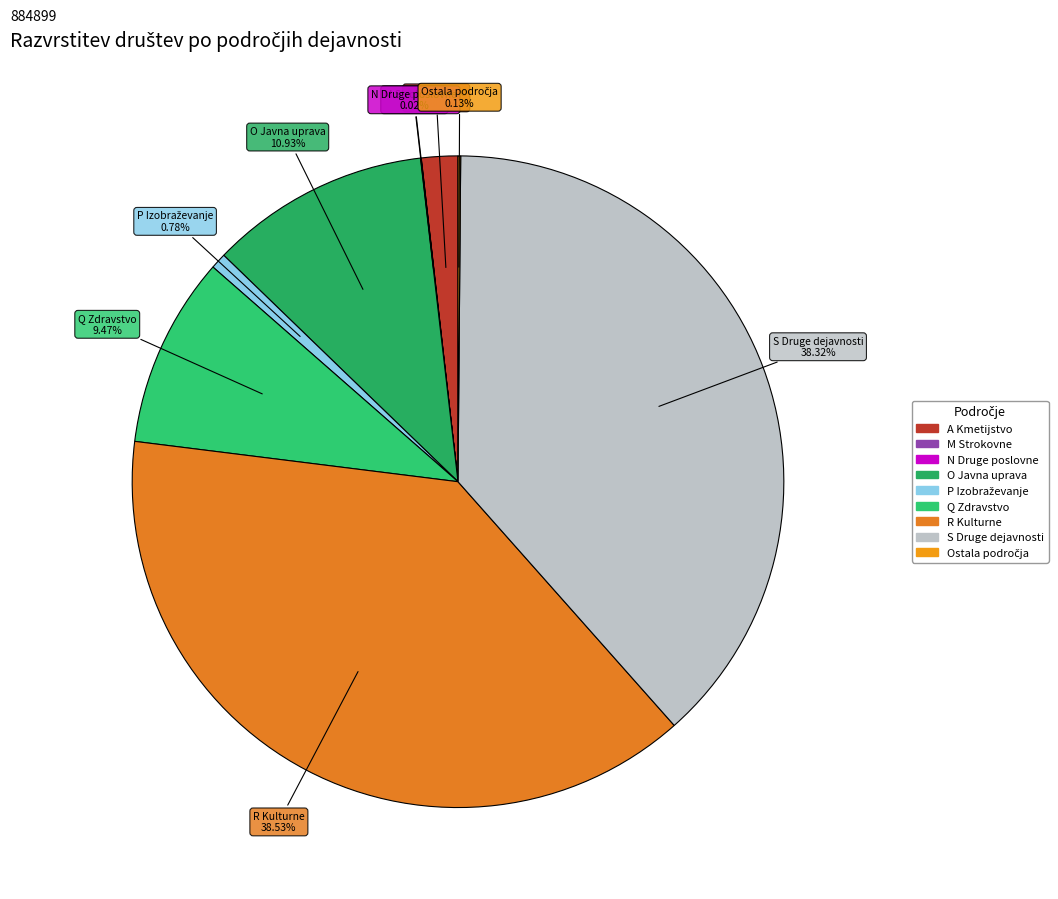

Count the number of slices in the pie.

9